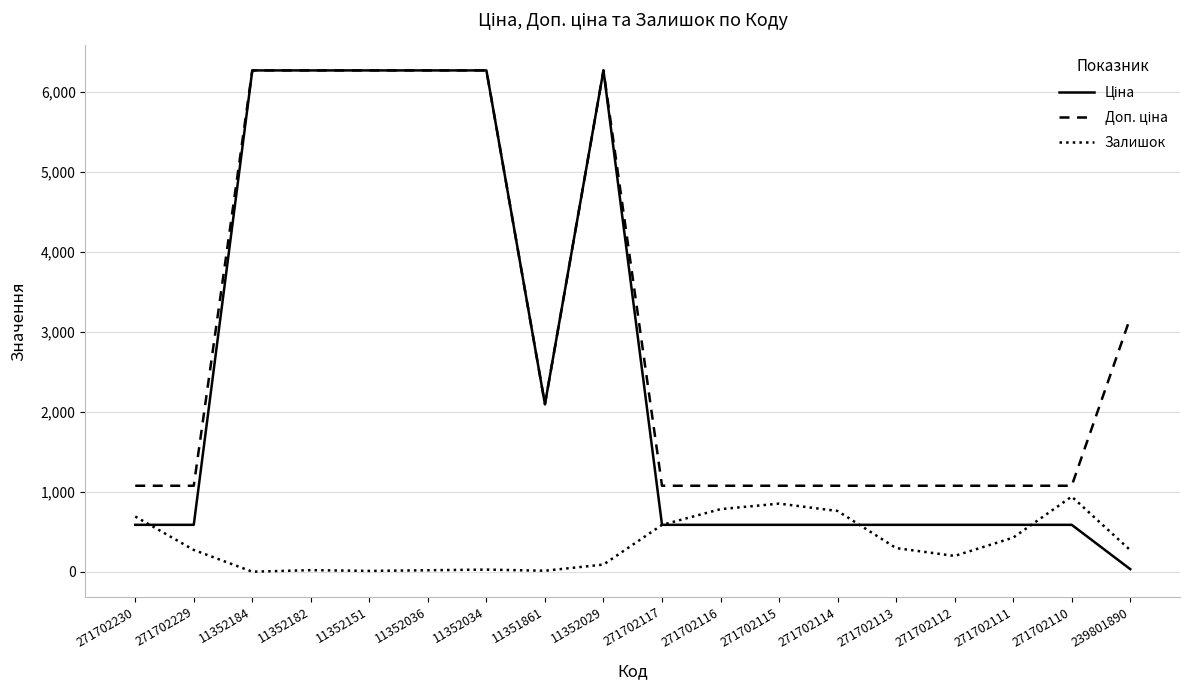

What is the total value across all series at 271702110?

2599.4